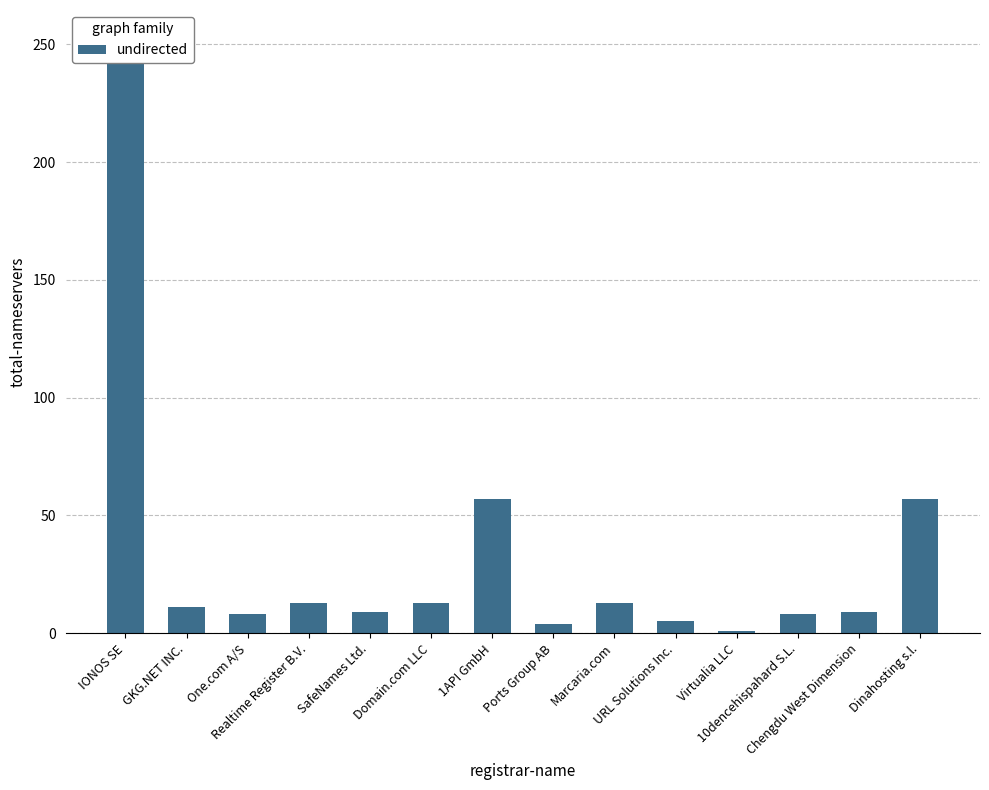

Reading right to left, what are all the values shown in this chart?

57	9	8	1	5	13	4	57	13	9	13	8	11	252